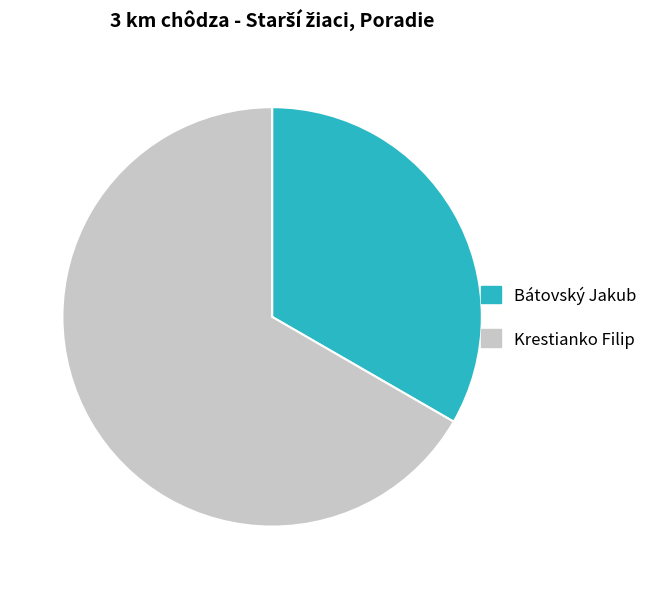

How many slices are in this pie chart?

2